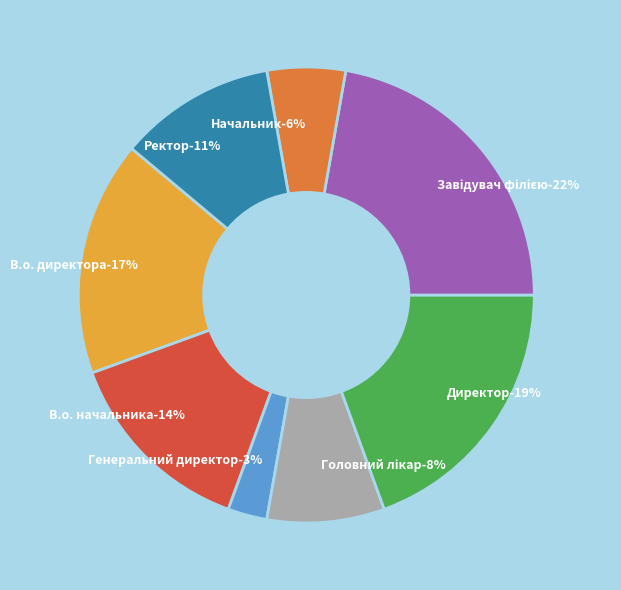

Is it true that Головний лікар is 1% of the pie?

False